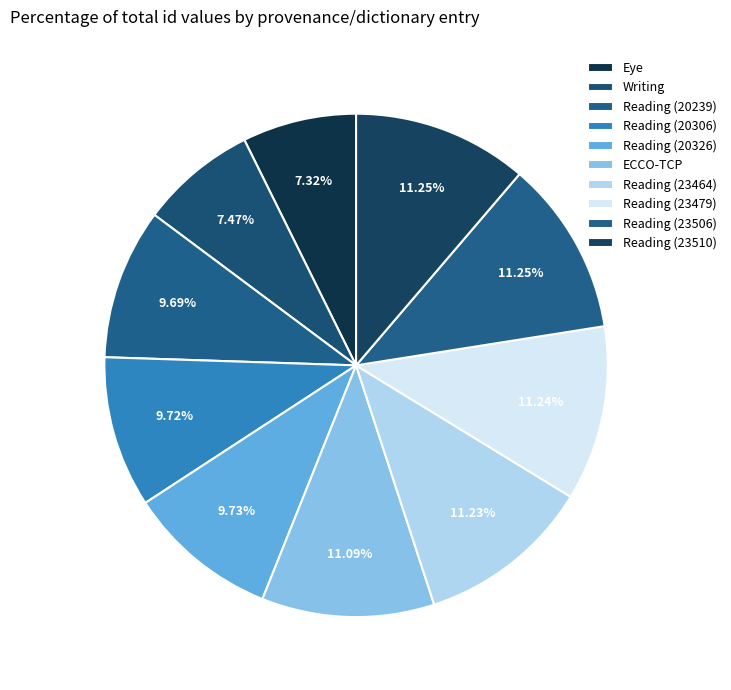

How many segments does this pie chart have?

10